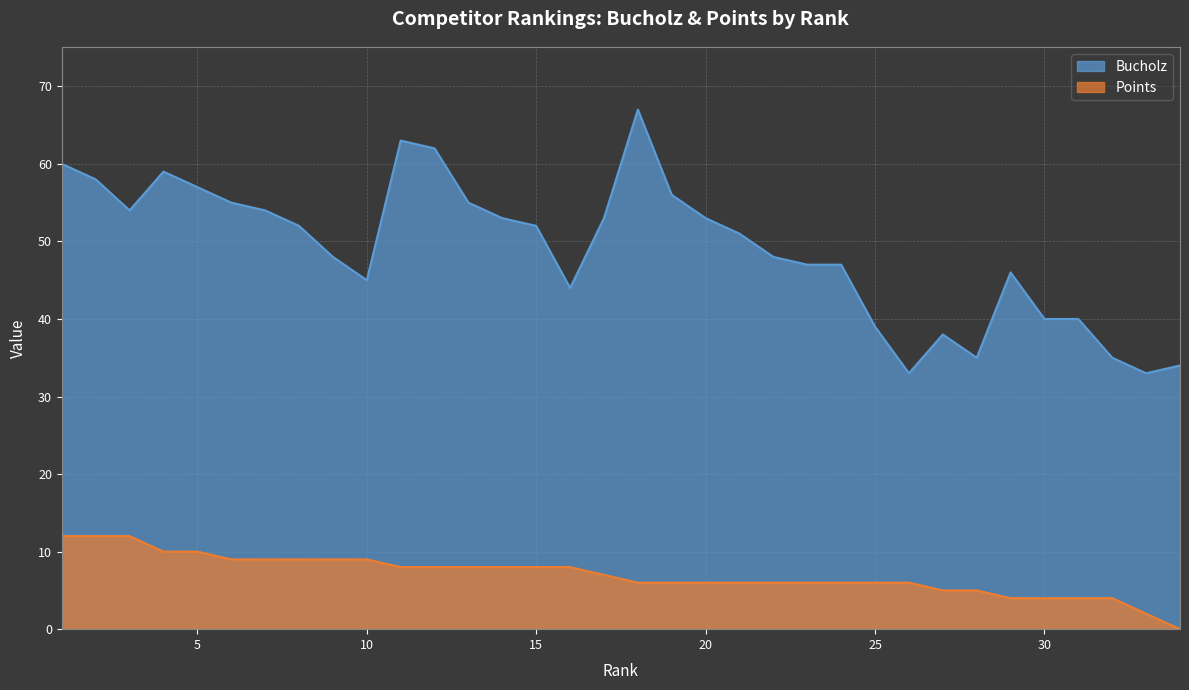

What is the highest value of the Bucholz series?

67